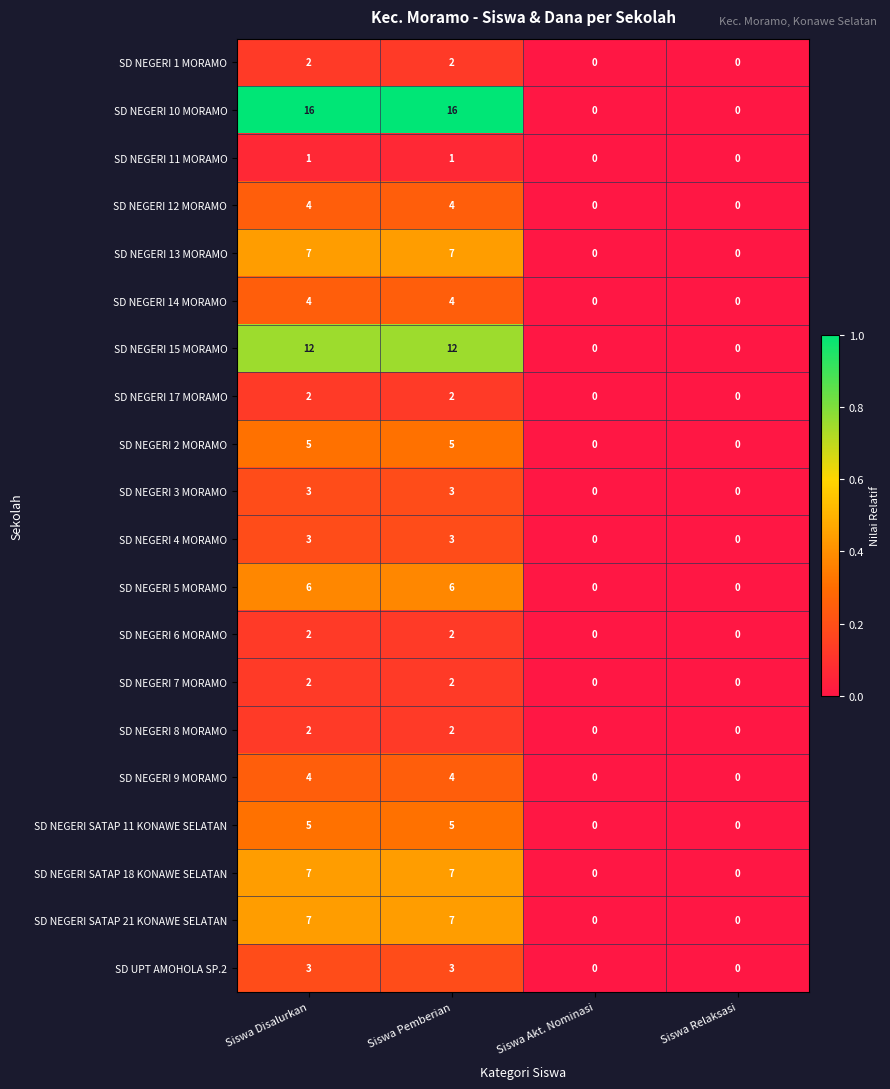

The SD NEGERI 10 MORAMO series shows 0 at Siswa Akt. Nominasi. True or false?

True